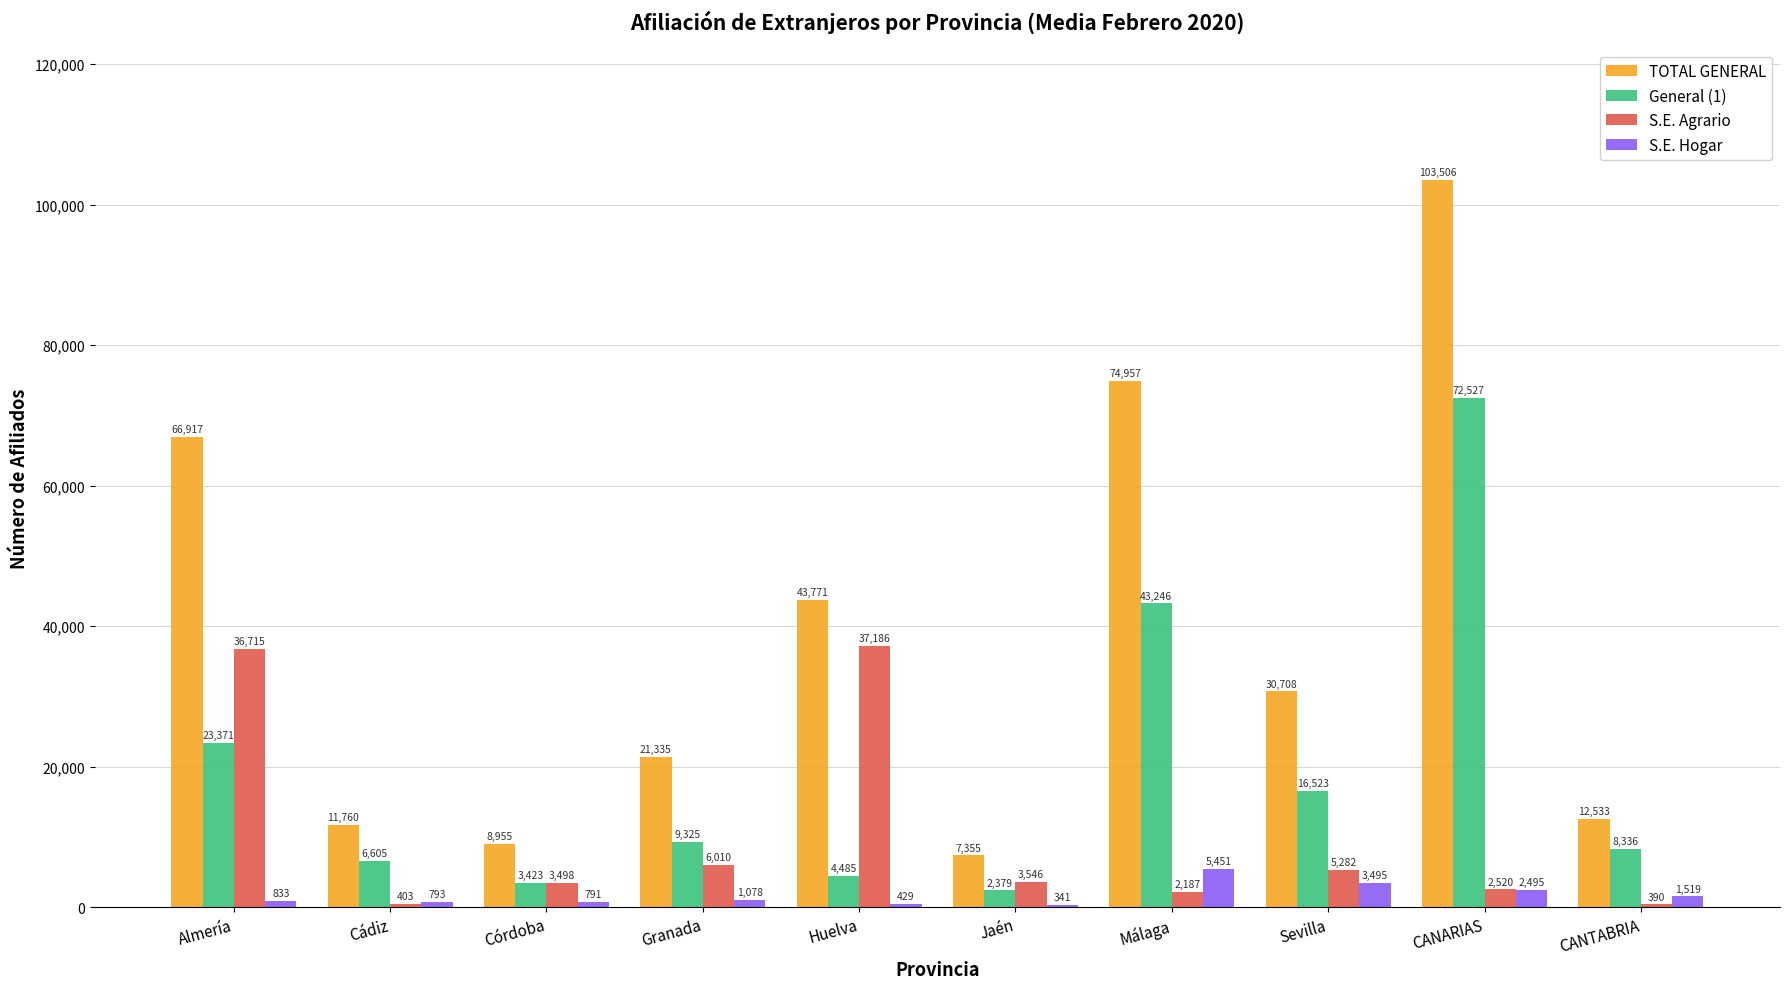

What is the spread (max minus min) of values at CANTABRIA?

12142.8